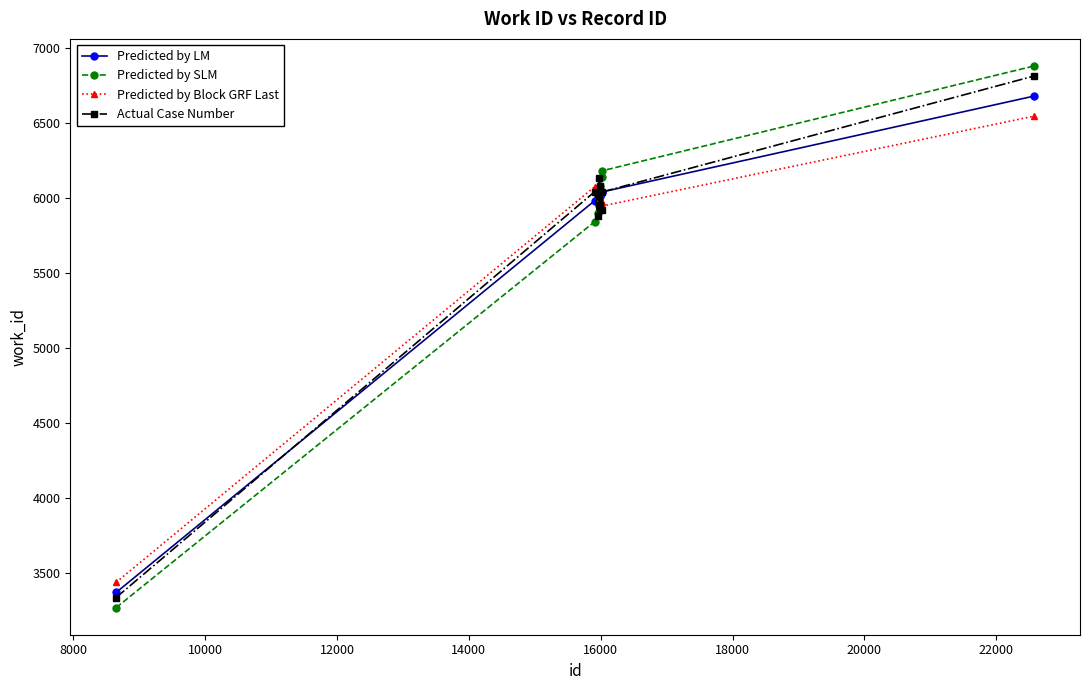

Which series has the largest range (max minus min)?

Predicted by SLM